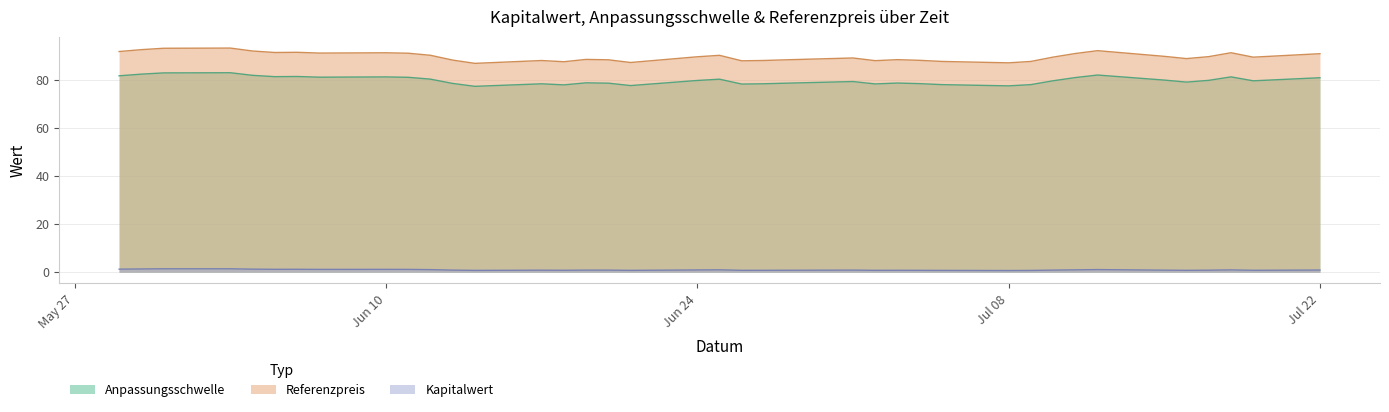

Which series has the widest spread of values?

Referenzpreis